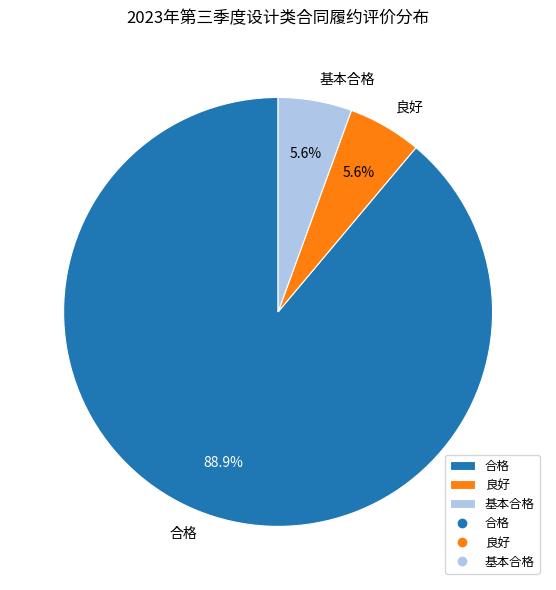

Which category has the biggest portion of the pie?

合格